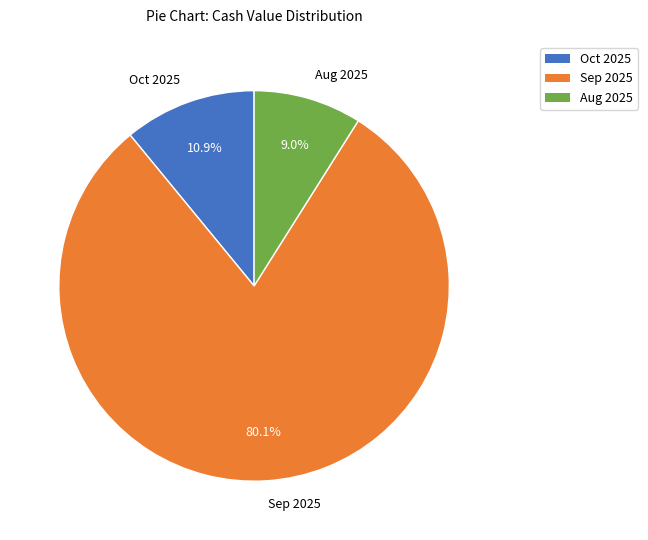

Count the number of slices in the pie.

3